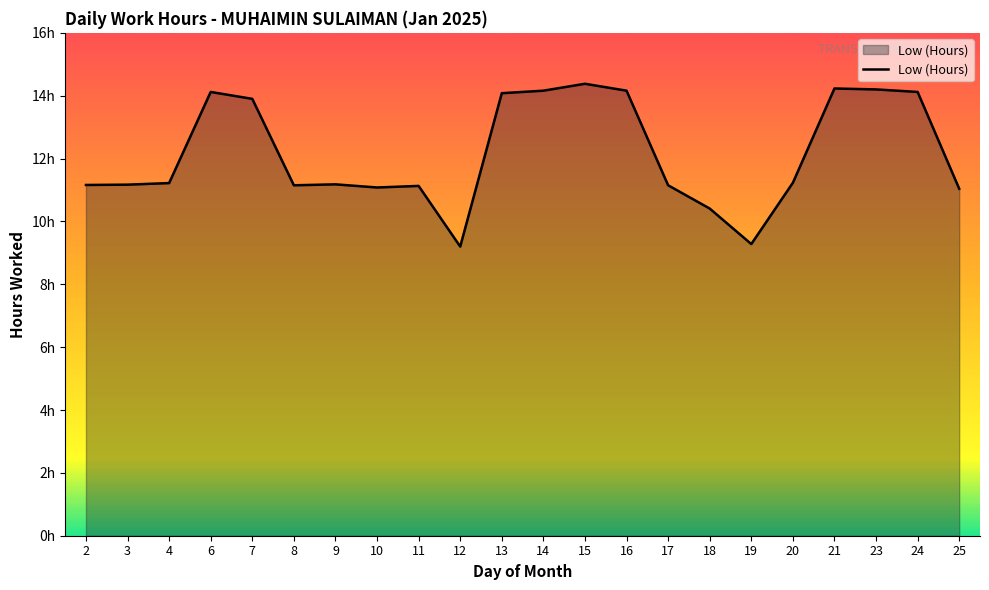

List the labels in order of value, largest first.

15, 21, 23, 14, 16, 6, 24, 13, 7, 20, 4, 9, 3, 2, 8, 17, 11, 10, 25, 18, 19, 12